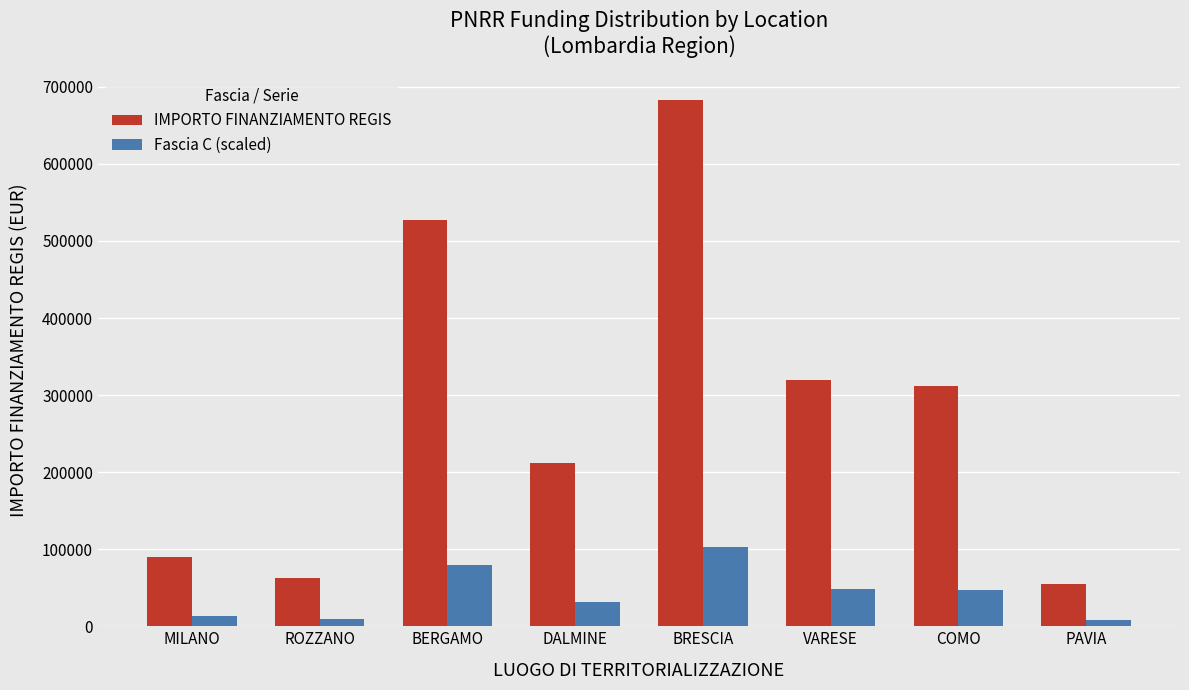

What position from the right is BRESCIA?

4